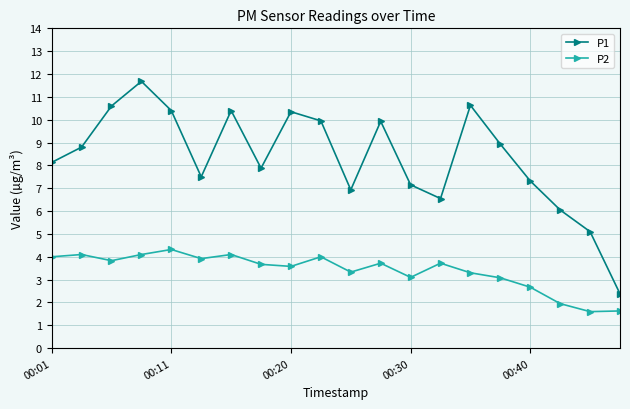

What is the difference between the second highest and minimum values in the P2 series?

2.5